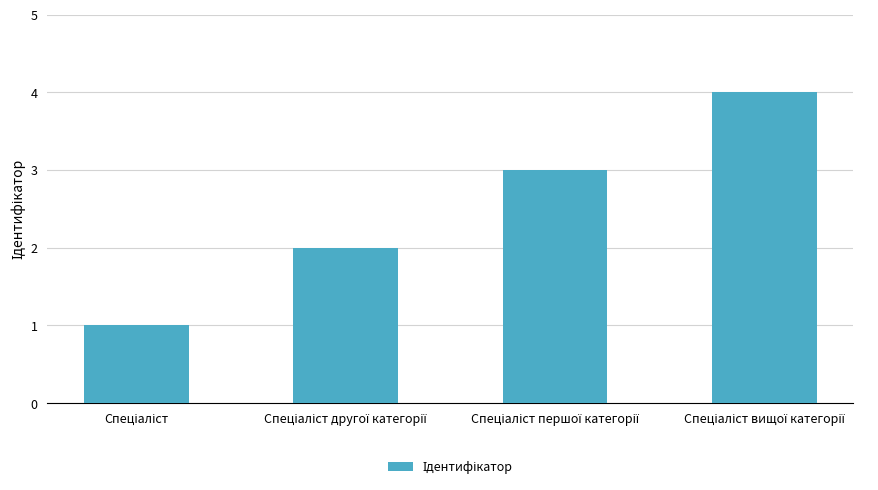

What is the sum of all values?

10